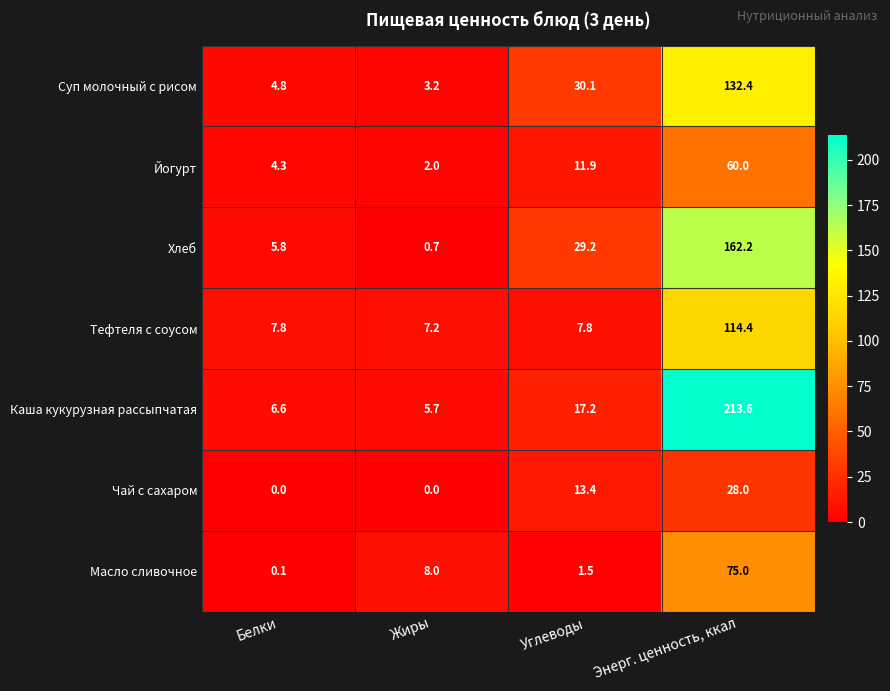

Which series has the widest spread of values?

Каша кукурузная рассыпчатая